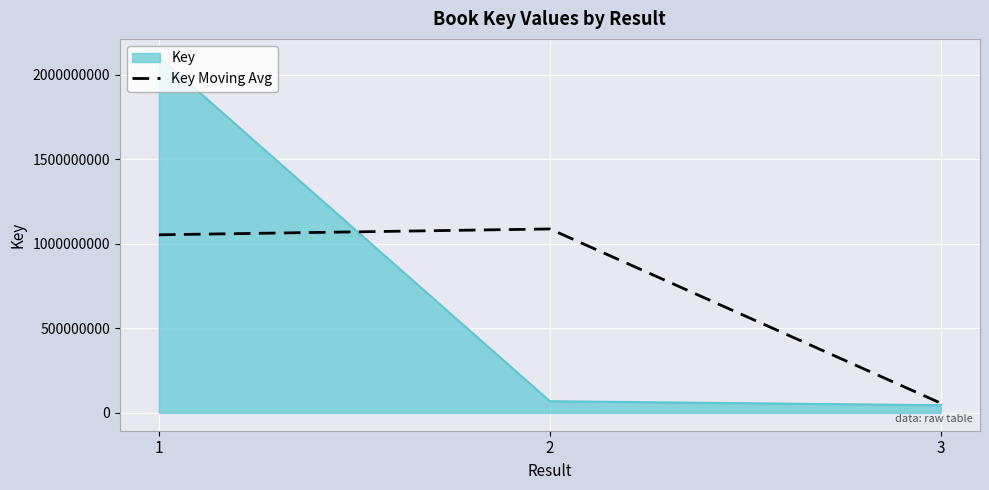

At 2, list the series in order from largest to smallest.

Key Moving Avg, Key